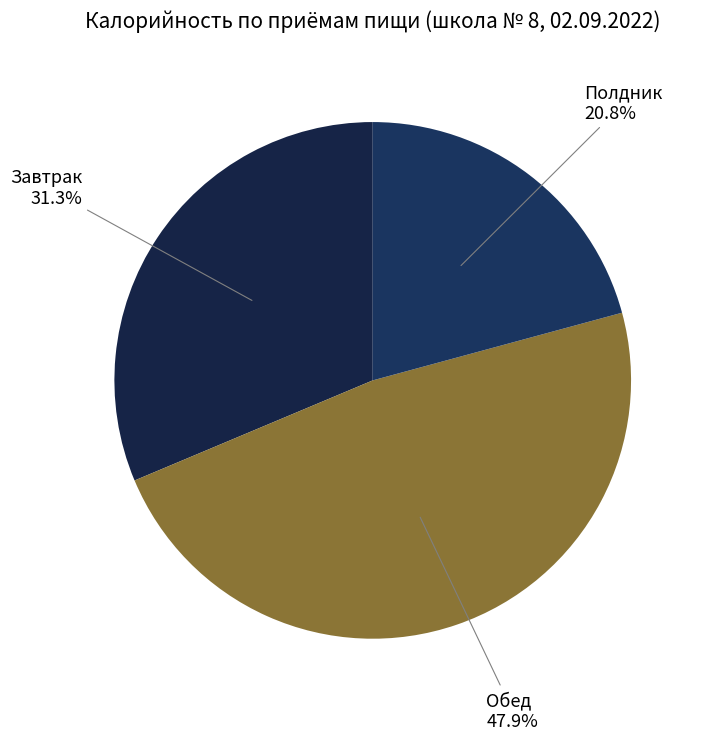

Is there a majority slice in this chart?

No